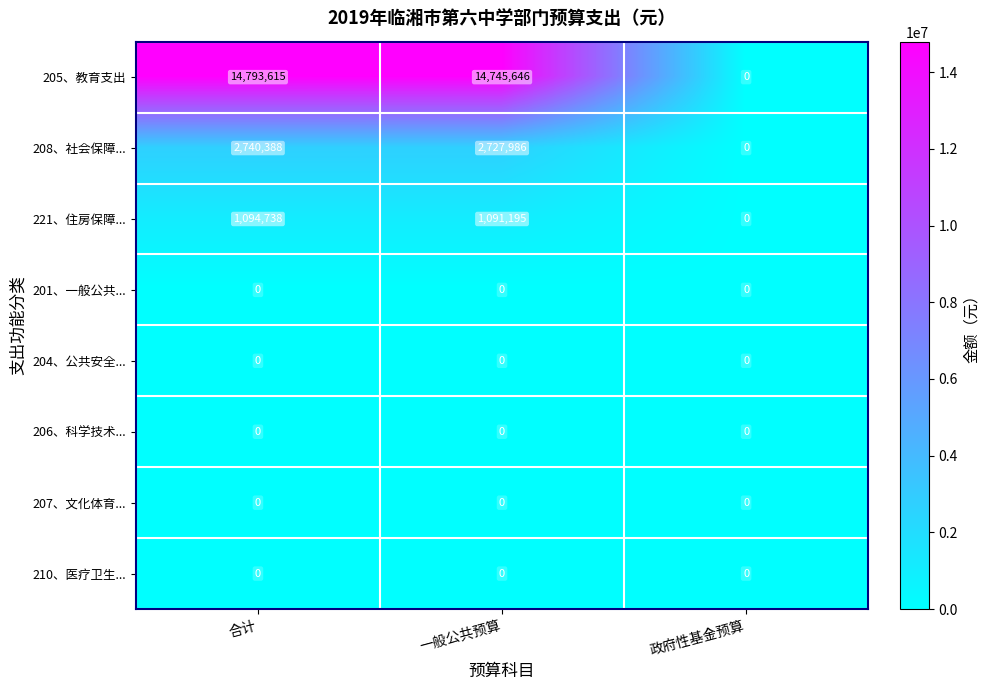

Reading left to right, transcribe all the data shown in this chart.

205、教育支出: 合计=14793615	一般公共预算=14745646	政府性基金预算=0
208、社会保障...: 合计=2740388	一般公共预算=2727986	政府性基金预算=0
221、住房保障...: 合计=1094738	一般公共预算=1091195	政府性基金预算=0
201、一般公共...: 合计=0	一般公共预算=0	政府性基金预算=0
204、公共安全...: 合计=0	一般公共预算=0	政府性基金预算=0
206、科学技术...: 合计=0	一般公共预算=0	政府性基金预算=0
207、文化体育...: 合计=0	一般公共预算=0	政府性基金预算=0
210、医疗卫生...: 合计=0	一般公共预算=0	政府性基金预算=0